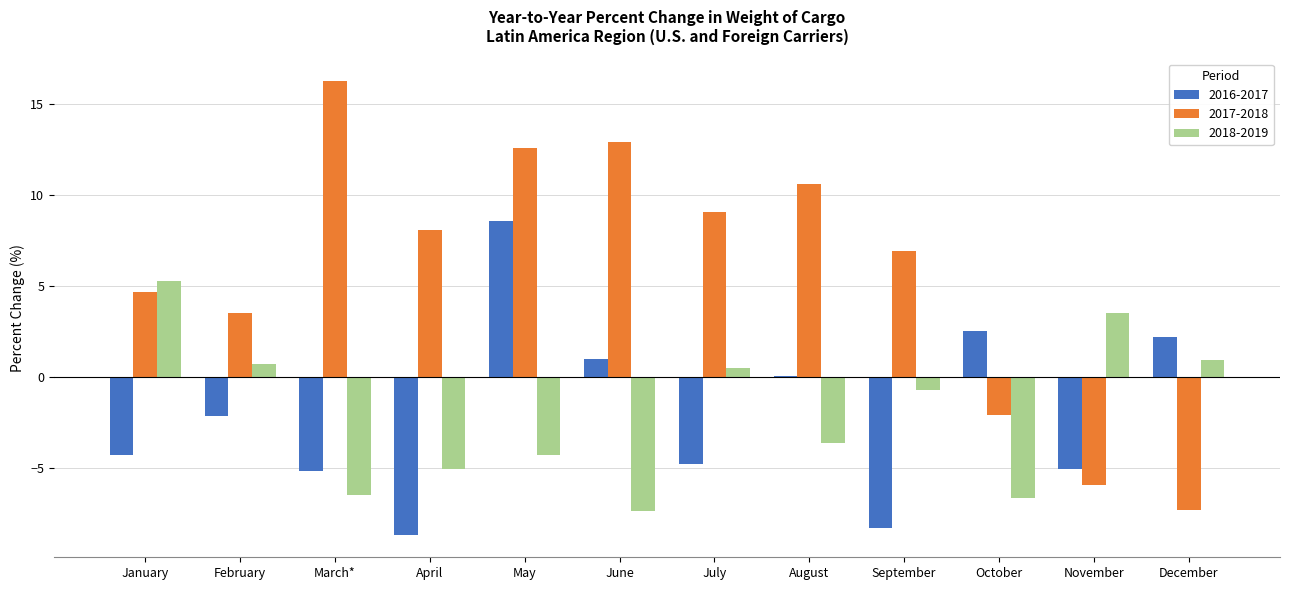

Where does the 2016-2017 series first go above -2?

May